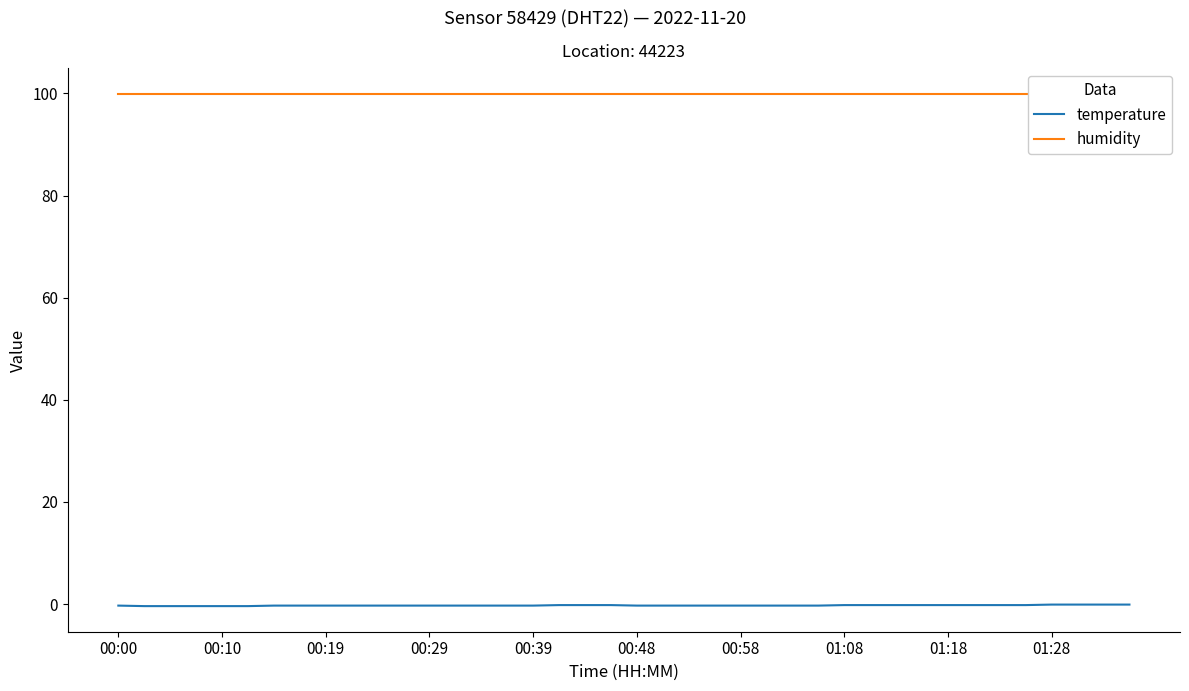

Rank the series by their average value, from highest to lowest.

humidity, temperature